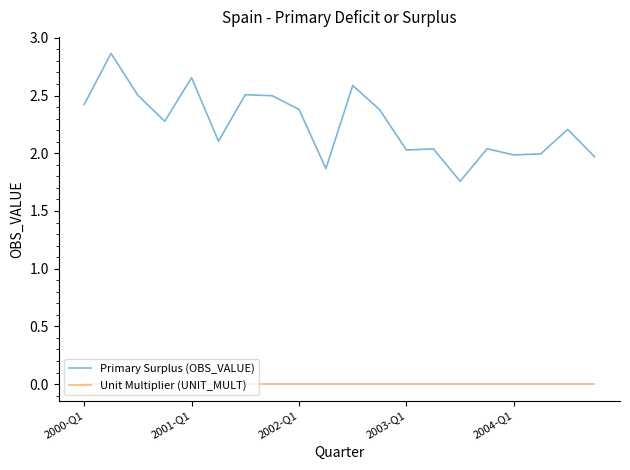

True or false: Unit Multiplier (UNIT_MULT) and Primary Surplus (OBS_VALUE) intersect in this chart.

False